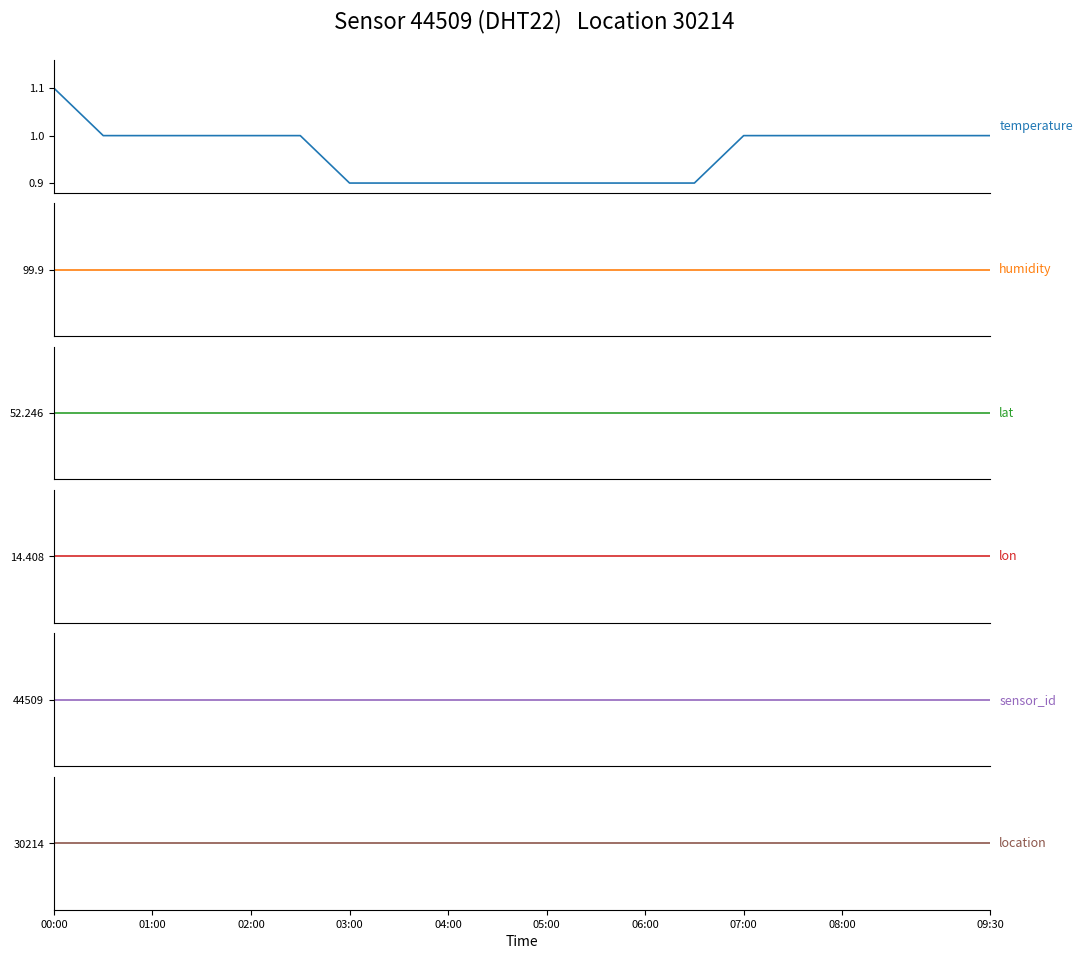

Reading left to right, extract all data points from this chart.

temperature: 1.1	1.0	1.0	1.0	1.0	1.0	0.9	0.9	0.9	0.9	0.9	0.9	0.9	0.9	1.0	1.0	1.0	1.0	1.0	1.0
humidity: 99.9	99.9	99.9	99.9	99.9	99.9	99.9	99.9	99.9	99.9	99.9	99.9	99.9	99.9	99.9	99.9	99.9	99.9	99.9	99.9
lat: 52.2	52.2	52.2	52.2	52.2	52.2	52.2	52.2	52.2	52.2	52.2	52.2	52.2	52.2	52.2	52.2	52.2	52.2	52.2	52.2
lon: 14.4	14.4	14.4	14.4	14.4	14.4	14.4	14.4	14.4	14.4	14.4	14.4	14.4	14.4	14.4	14.4	14.4	14.4	14.4	14.4
sensor_id: 44509.0	44509.0	44509.0	44509.0	44509.0	44509.0	44509.0	44509.0	44509.0	44509.0	44509.0	44509.0	44509.0	44509.0	44509.0	44509.0	44509.0	44509.0	44509.0	44509.0
location: 30214.0	30214.0	30214.0	30214.0	30214.0	30214.0	30214.0	30214.0	30214.0	30214.0	30214.0	30214.0	30214.0	30214.0	30214.0	30214.0	30214.0	30214.0	30214.0	30214.0